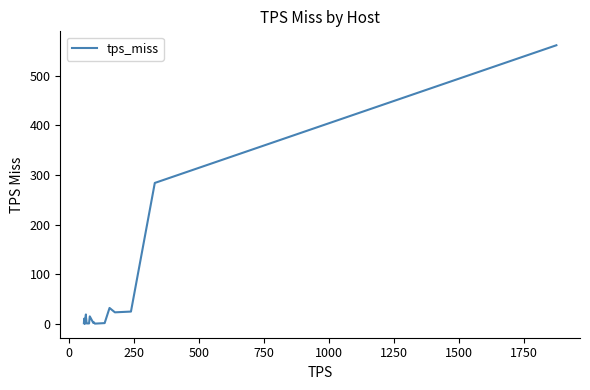

What is the maximum value shown in the chart?

561.6